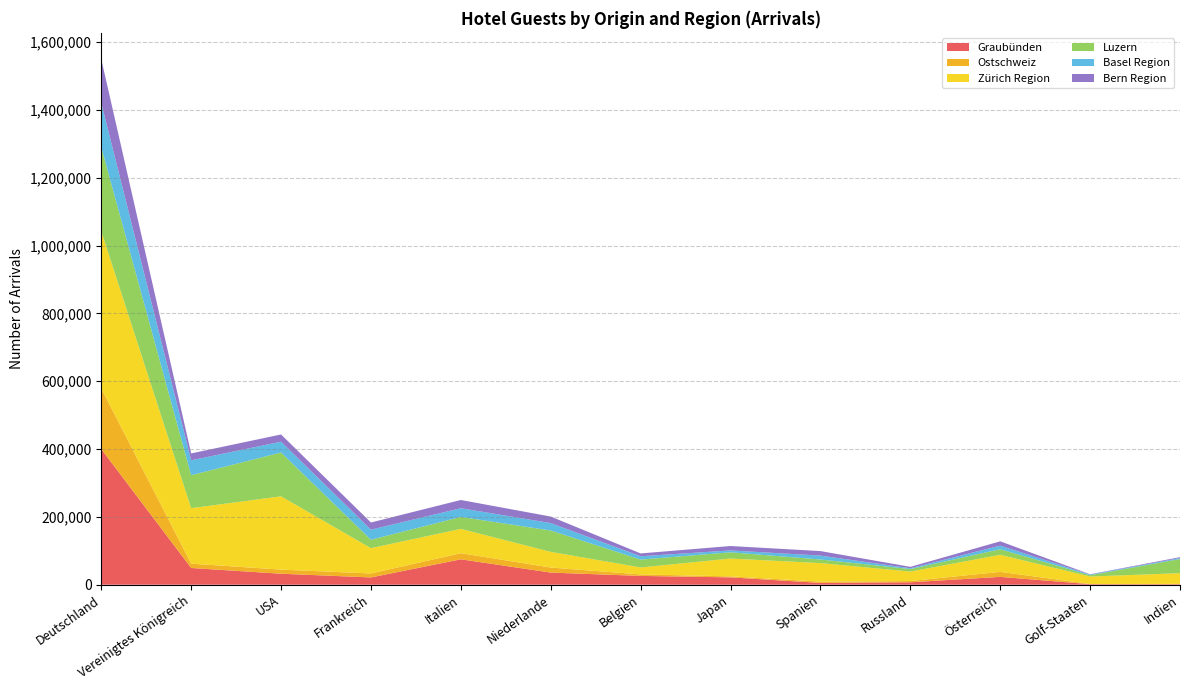

Reading left to right, extract all data points from this chart.

Graubünden: 399904	49335	32379	21432	74910	35747	25921	21613	5257	7157	23125	1576	1457
Ostschweiz: 178858	12766	12200	11689	18035	14868	4440	3001	3880	3631	14729	585	941
Zürich Region: 463532	163604	216064	74661	71716	46272	20532	52520	54643	27943	50333	21963	31647
Luzern: 247638	97185	129225	24775	35209	62924	23139	18395	10608	7405	16440	3899	41691
Basel Region: 130351	43899	31796	29734	25696	21836	9871	5536	11465	2355	10563	1819	2781
Bern Region: 129550	20357	21367	21136	24274	19301	8323	13034	13321	4214	12699	937	2687